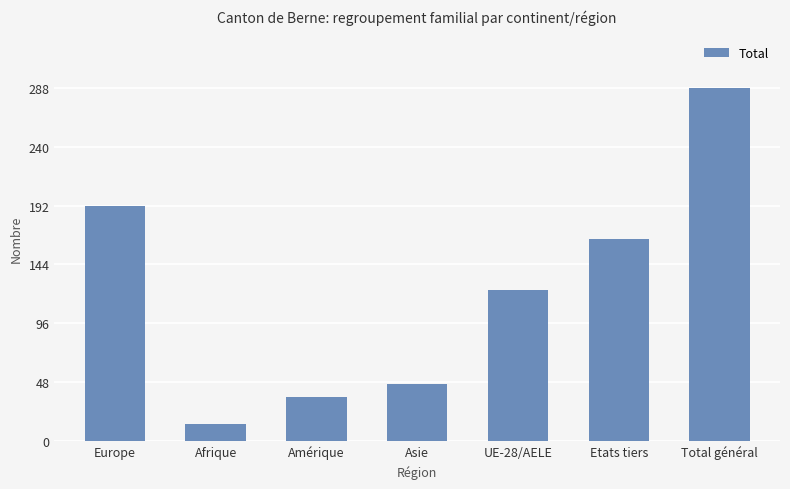

Rank the categories by value from lowest to highest.

Afrique, Amérique, Asie, UE-28/AELE, Etats tiers, Europe, Total général